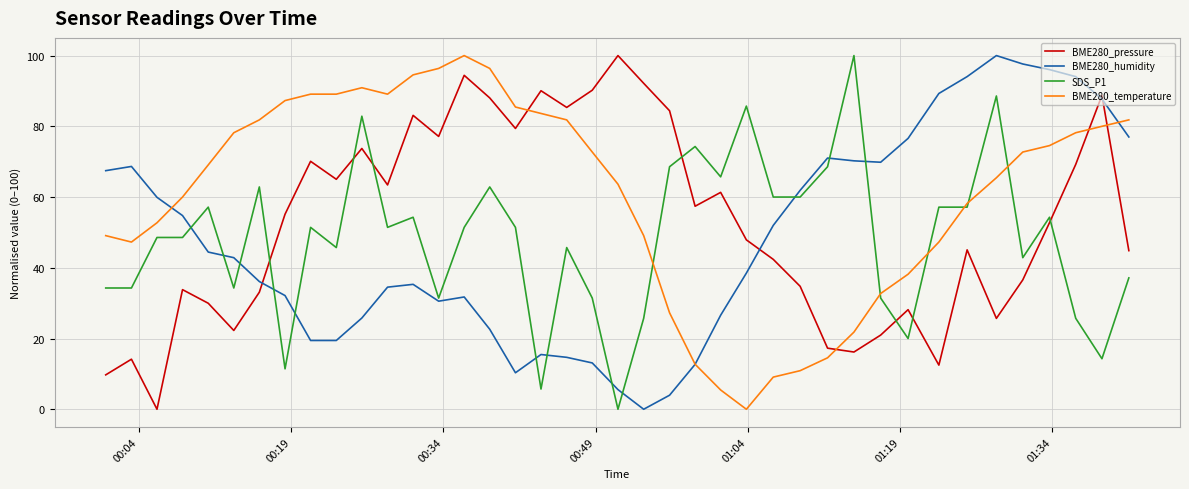

What is the difference between the maximum and minimum values in the BME280_temperature series?

100.0